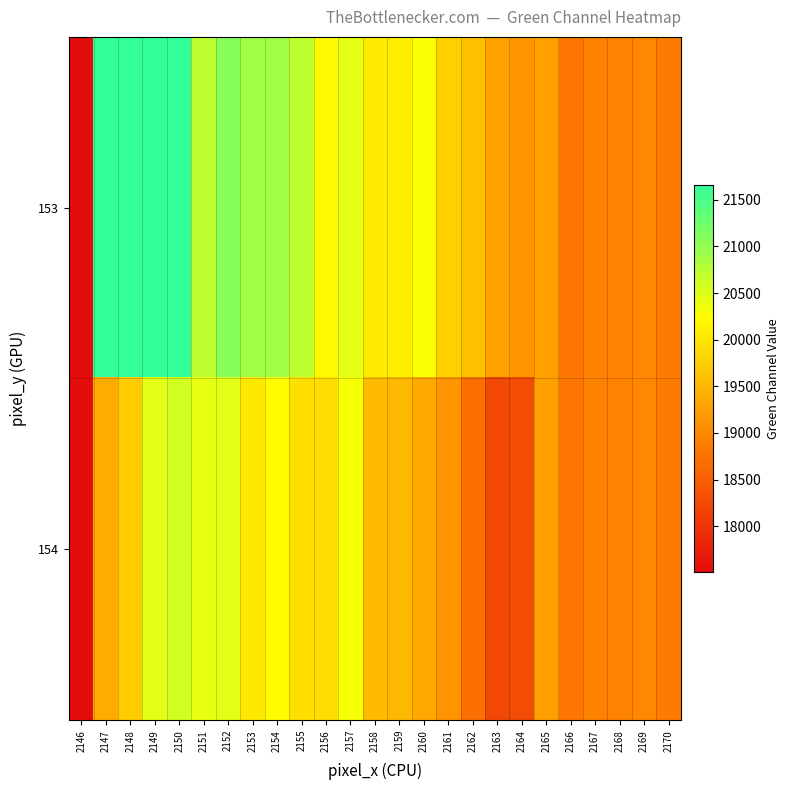

Reading left to right, list all the values displayed in this chart.

153: 2146=17512	2147=21656	2148=21656	2149=21656	2150=21656	2151=20702	2152=21084	2153=20908	2154=20904	2155=20717	2156=20224	2157=20446	2158=20068	2159=20073	2160=20312	2161=19765	2162=19588	2163=19273	2164=19132	2165=19258	2166=18784	2167=18920	2168=18924	2169=18995	2170=18844
154: 2146=17512	2147=19368	2148=19720	2149=20468	2150=20575	2151=20428	2152=20466	2153=20028	2154=20235	2155=19940	2156=19909	2157=20324	2158=19544	2159=19504	2160=19341	2161=19100	2162=18702	2163=18228	2164=18275	2165=19258	2166=18784	2167=18920	2168=18924	2169=18995	2170=18844